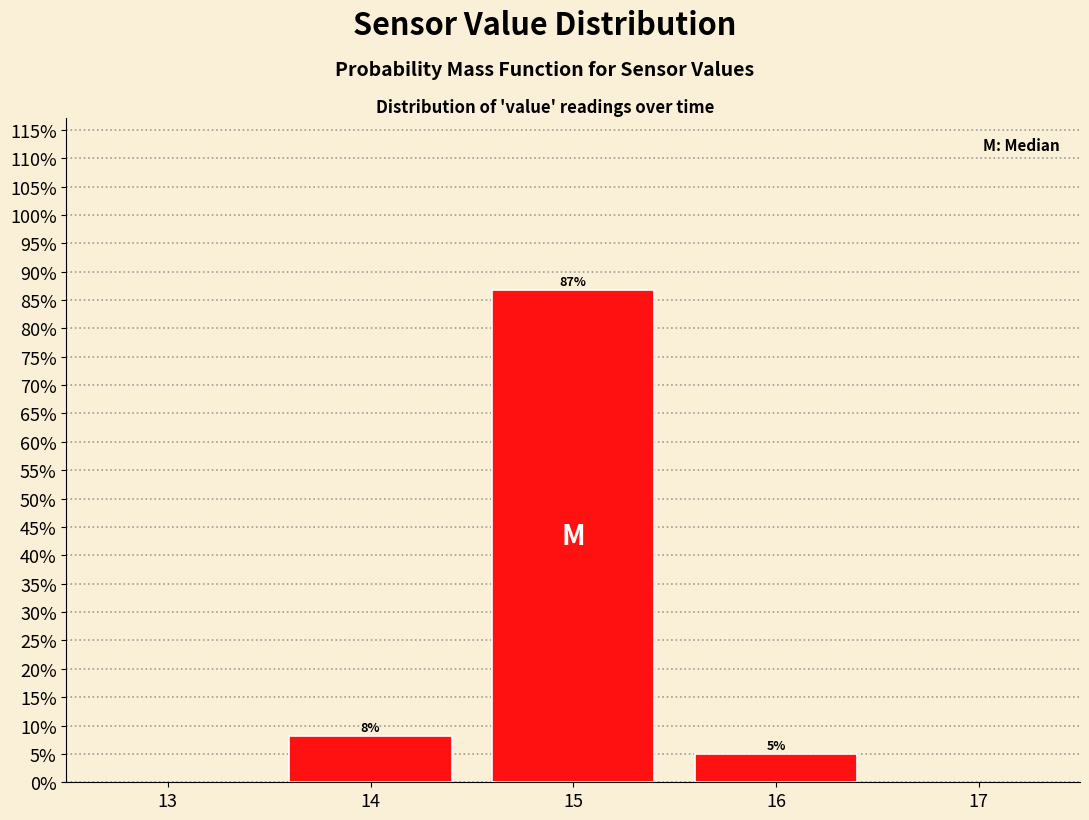

Which label corresponds to the smallest value in the chart?

16